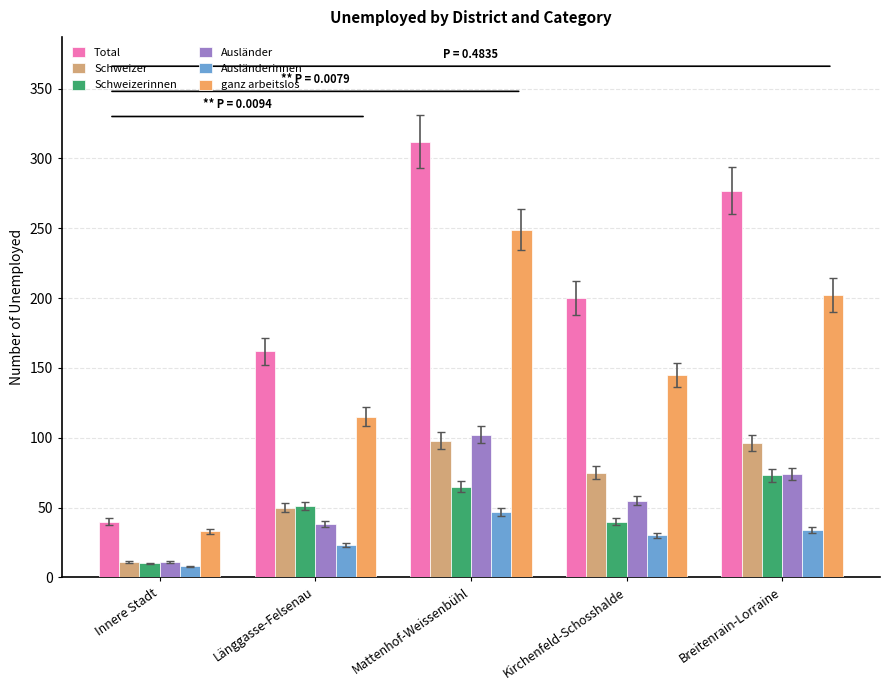

Reading right to left, transcribe all the data shown in this chart.

Total: Breitenrain-Lorraine=277	Kirchenfeld-Schosshalde=200	Mattenhof-Weissenbühl=312	Länggasse-Felsenau=162	Innere Stadt=40
Schweizer: Breitenrain-Lorraine=96	Kirchenfeld-Schosshalde=75	Mattenhof-Weissenbühl=98	Länggasse-Felsenau=50	Innere Stadt=11
Schweizerinnen: Breitenrain-Lorraine=73	Kirchenfeld-Schosshalde=40	Mattenhof-Weissenbühl=65	Länggasse-Felsenau=51	Innere Stadt=10
Ausländer: Breitenrain-Lorraine=74	Kirchenfeld-Schosshalde=55	Mattenhof-Weissenbühl=102	Länggasse-Felsenau=38	Innere Stadt=11
Ausländerinnen: Breitenrain-Lorraine=34	Kirchenfeld-Schosshalde=30	Mattenhof-Weissenbühl=47	Länggasse-Felsenau=23	Innere Stadt=8
ganz arbeitslos: Breitenrain-Lorraine=202	Kirchenfeld-Schosshalde=145	Mattenhof-Weissenbühl=249	Länggasse-Felsenau=115	Innere Stadt=33